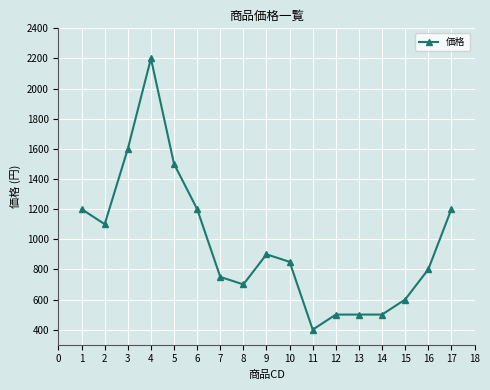

The value at 15 is 233. True or false?

False